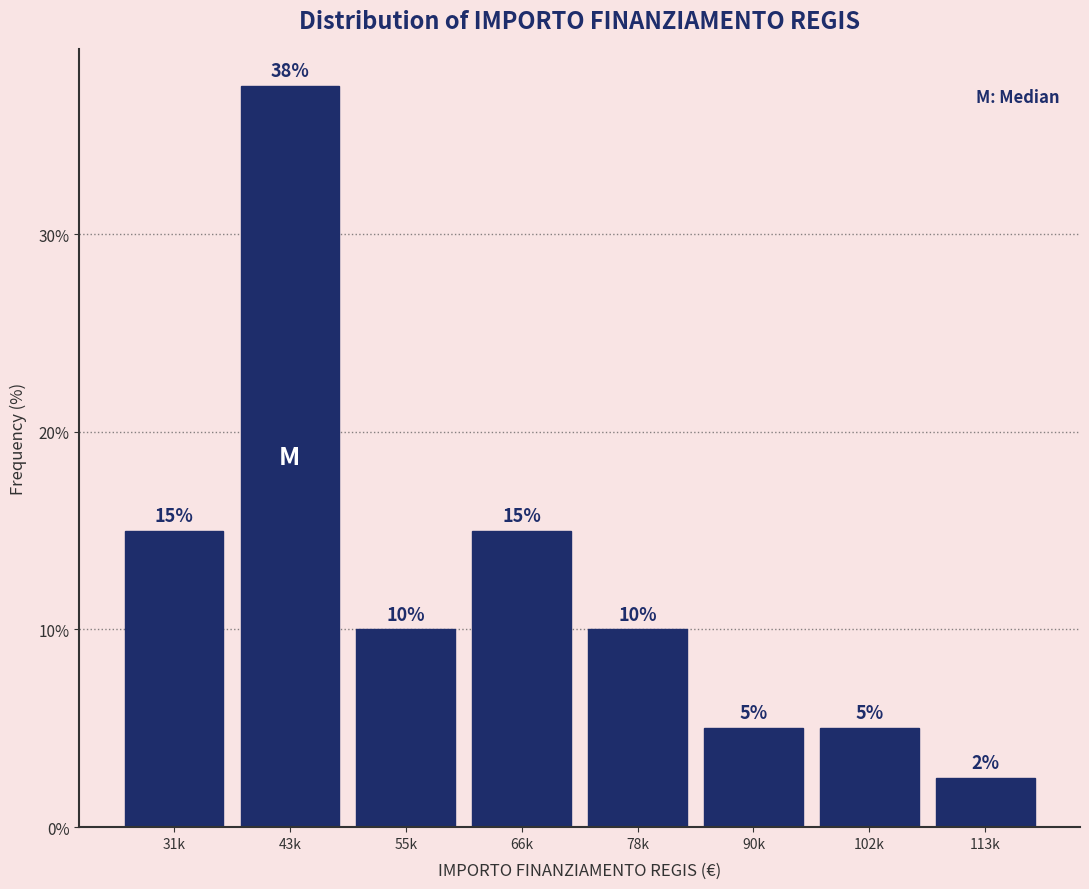

What is the smallest value displayed?

2.5